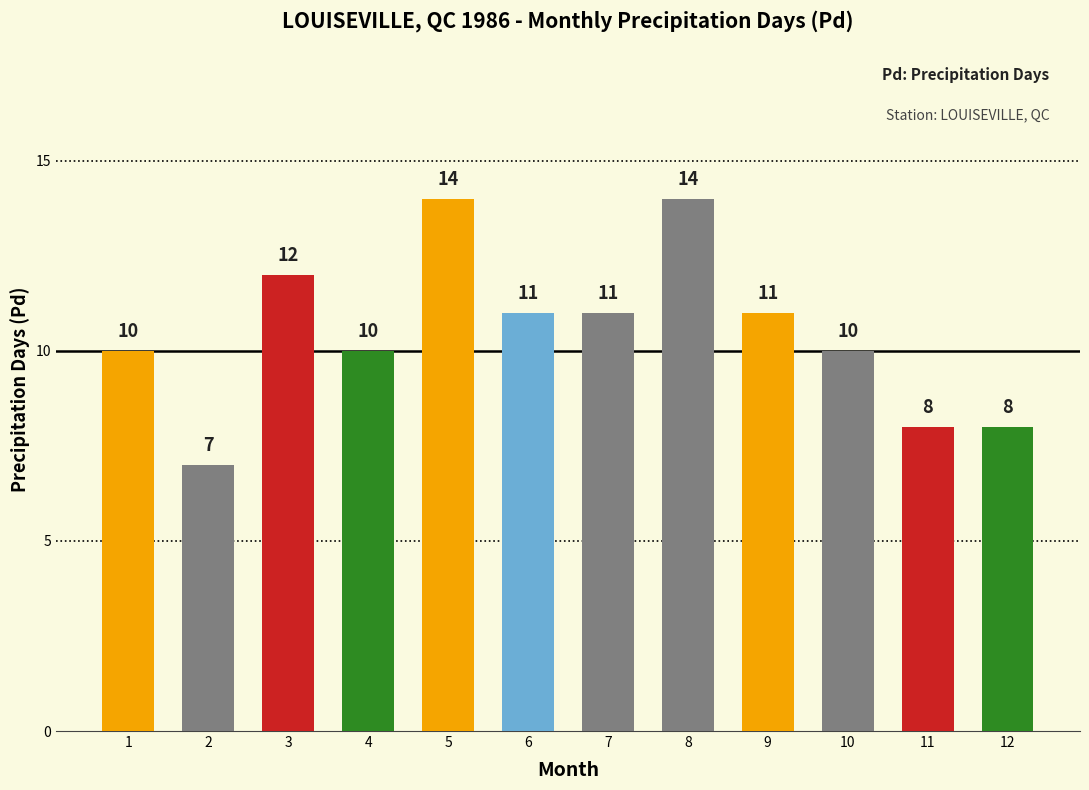

How many categories are shown in the chart?

12